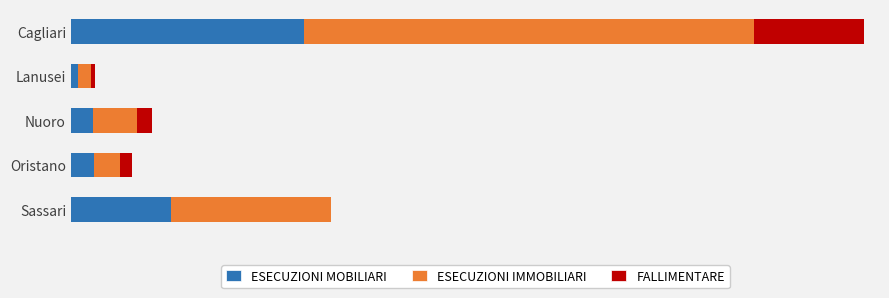

Reading left to right, transcribe all the data shown in this chart.

ESECUZIONI MOBILIARI: 2096	60	197	205	899
ESECUZIONI IMMOBILIARI: 4039	121	395	238	1440
FALLIMENTARE: 992	37	139	110	0